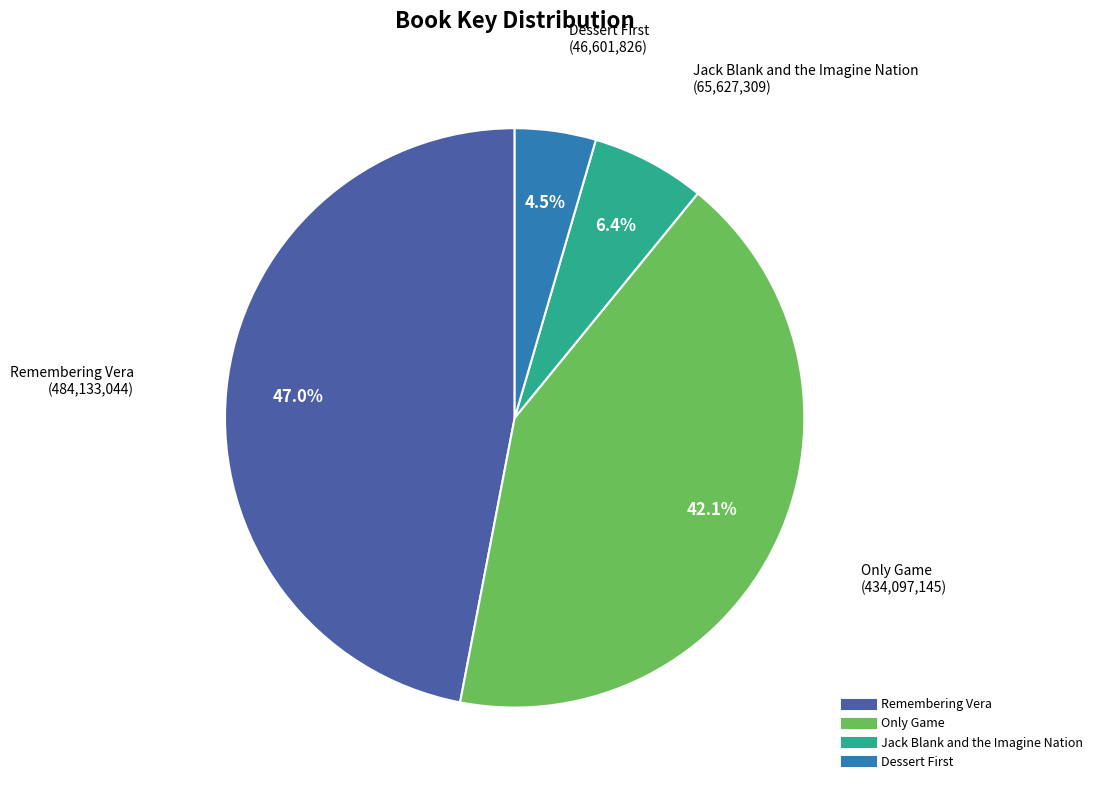

Which slice is the smallest?

Dessert First